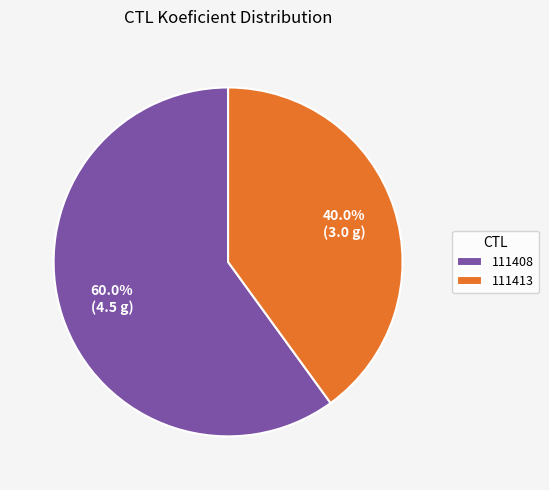

The 111408 slice represents 60% of the pie. True or false?

True